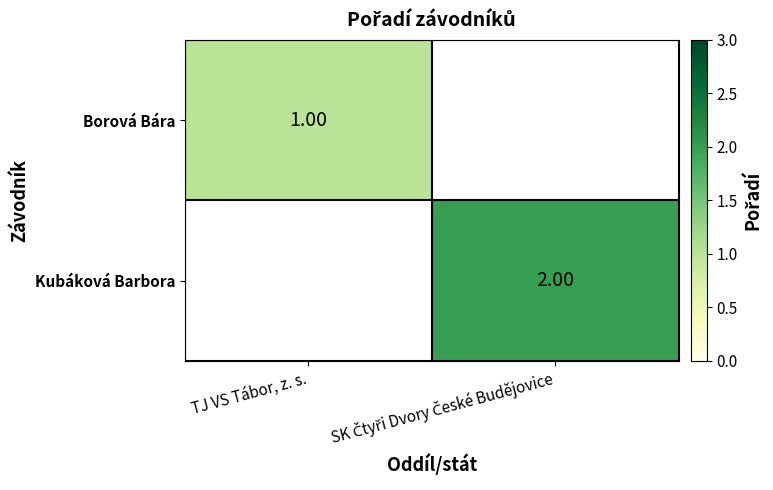

List the series in order of their overall mean, lowest first.

Borová Bára, Kubáková Barbora